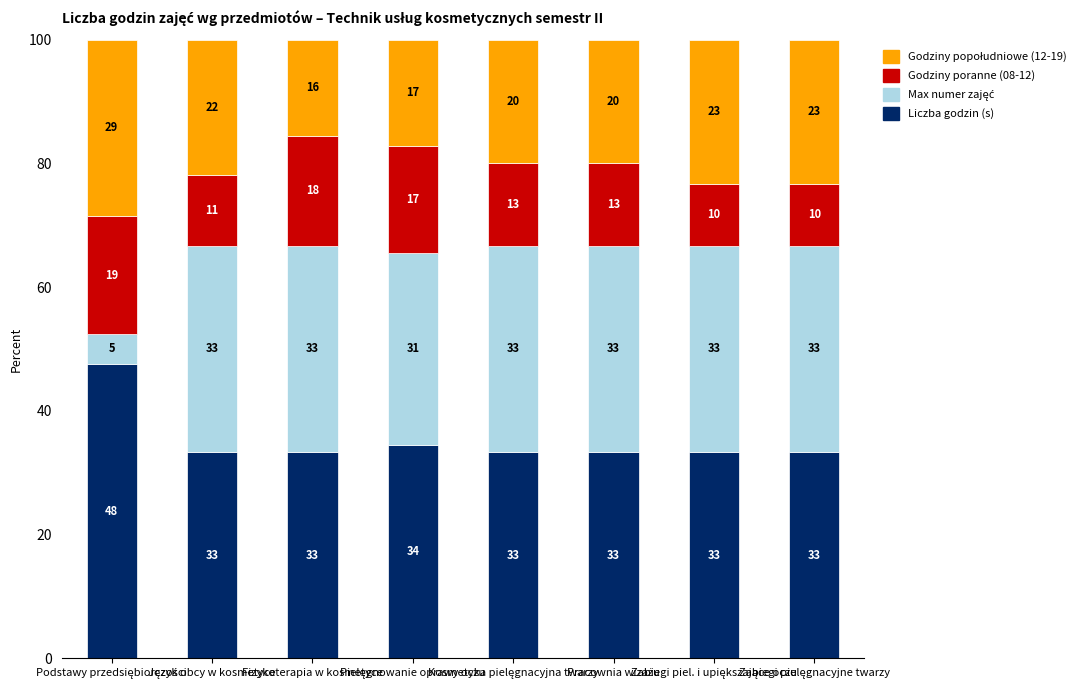

What is the difference between the Godziny popołudniowe (12-19) values at Podstawy przedsiębiorczości and Zabiegi pielęgnacyjne twarzy?

5.2